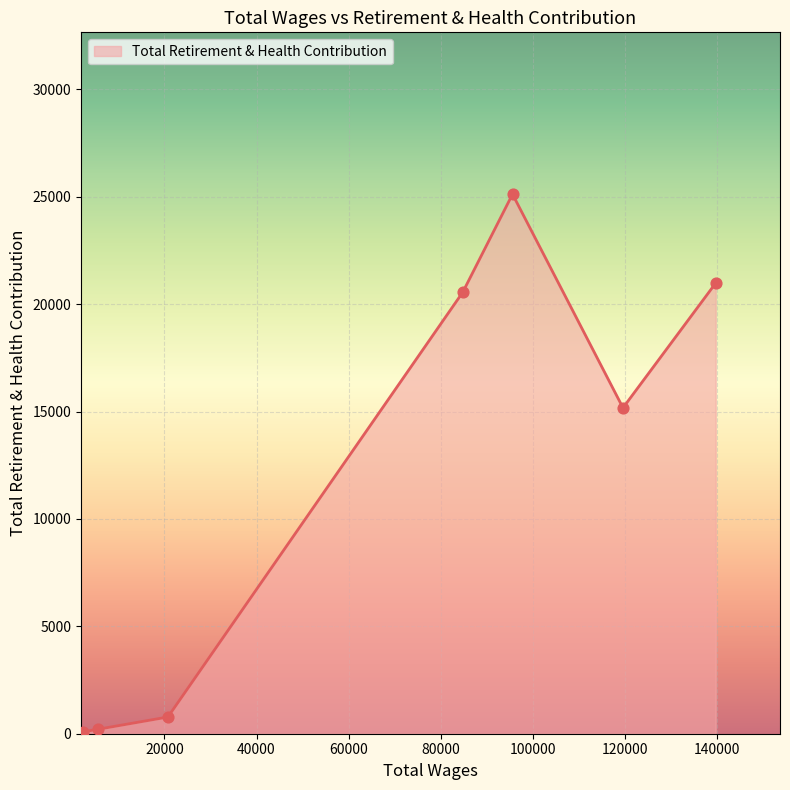

What is the maximum value shown in the chart?

25121